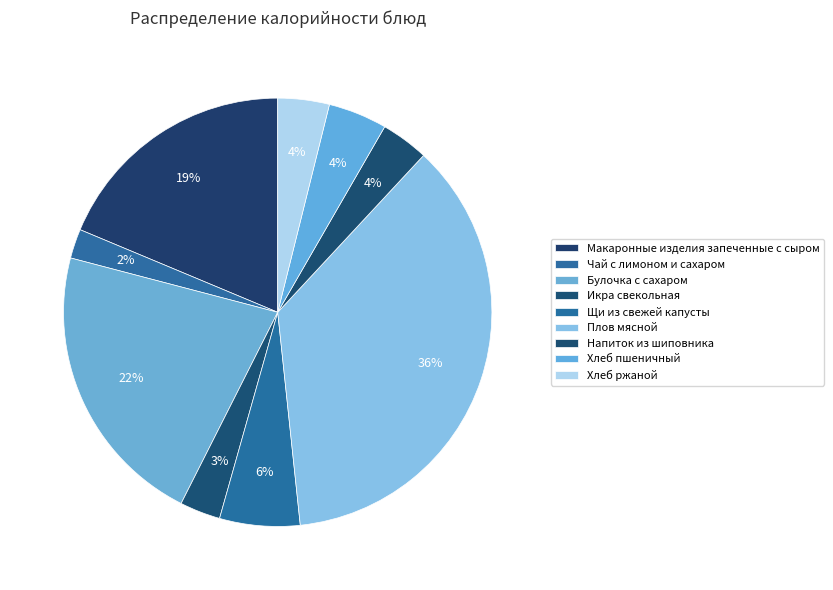

What is the largest slice in the pie chart?

Плов мясной